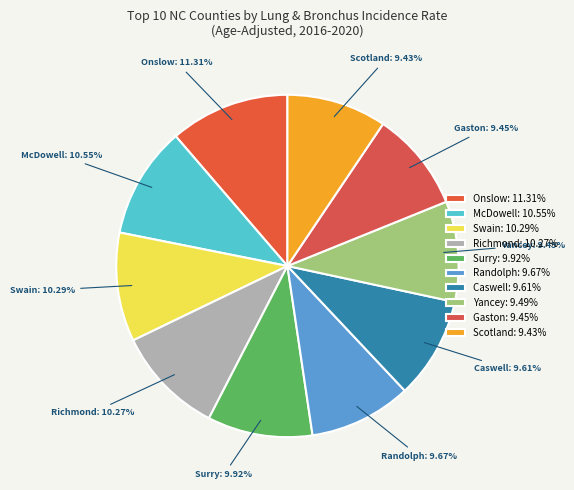

To the nearest percent, what is the average slice percentage?

10%